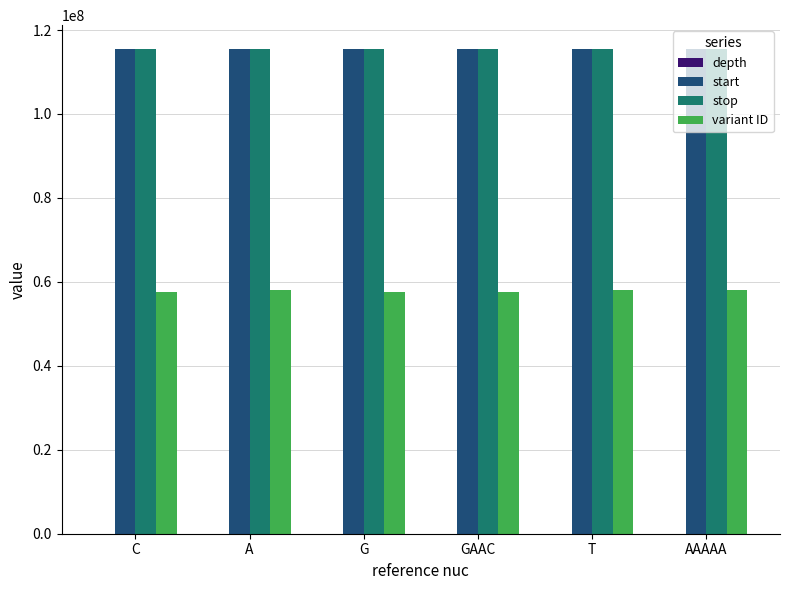

What is the sum of all stop values?

692357190